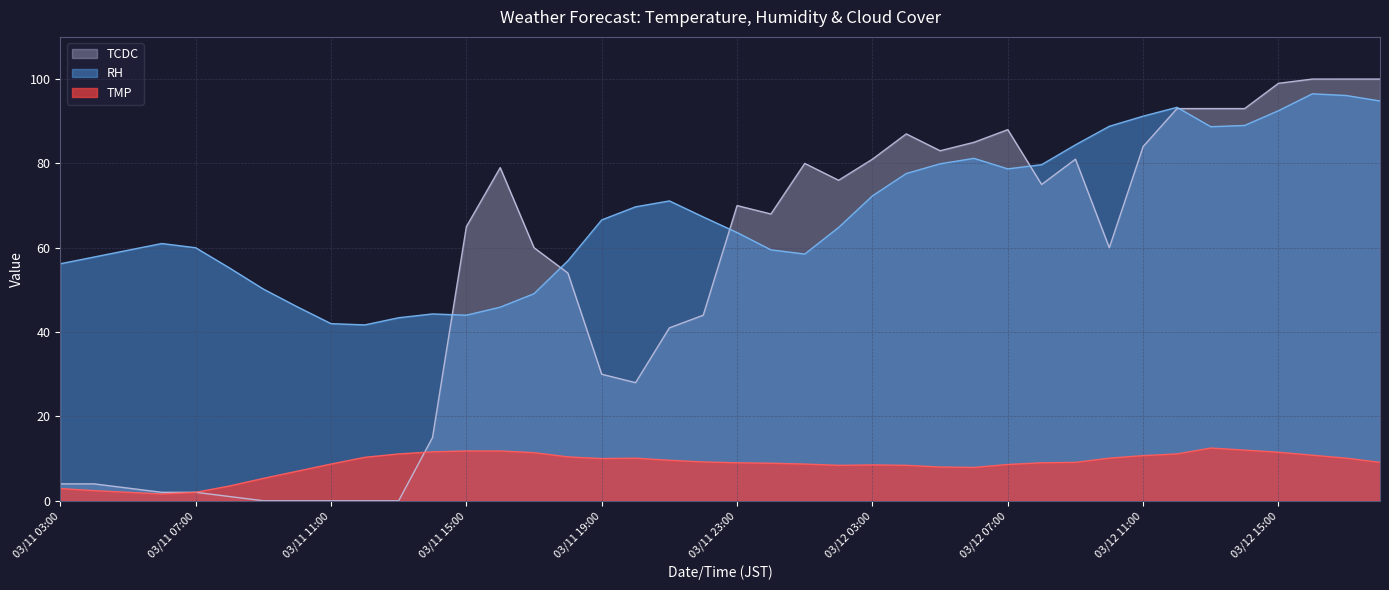

The value of RH at 03/12 02:00 is 64.8. True or false?

True